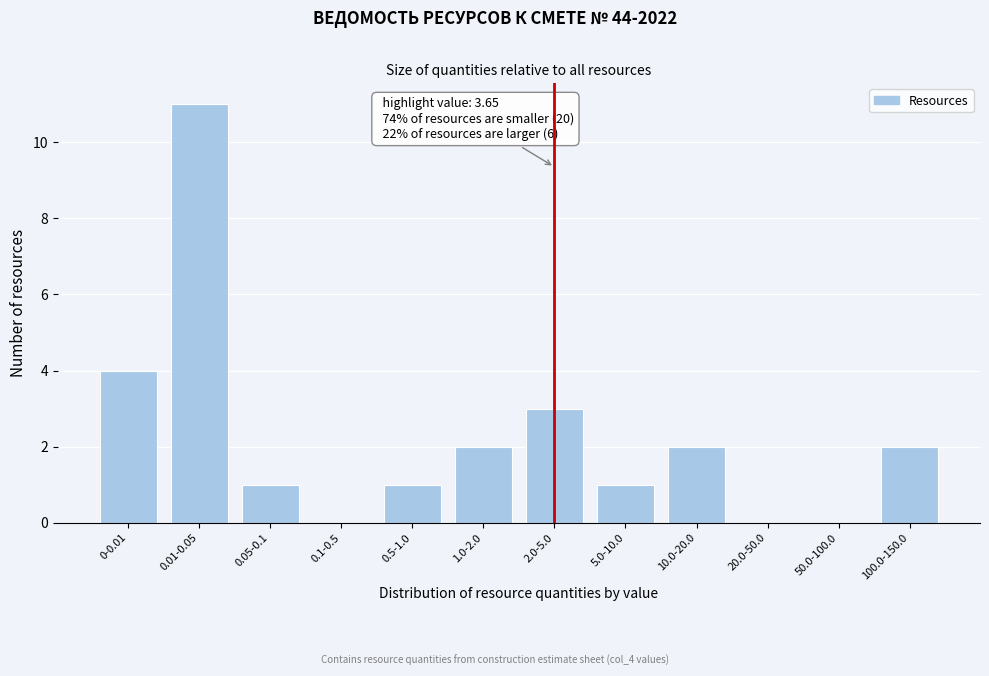

Reading left to right, extract all data points from this chart.

0-0.01=4	0.01-0.05=11	0.05-0.1=1	0.1-0.5=0	0.5-1.0=1	1.0-2.0=2	2.0-5.0=3	5.0-10.0=1	10.0-20.0=2	20.0-50.0=0	50.0-100.0=0	100.0-150.0=2